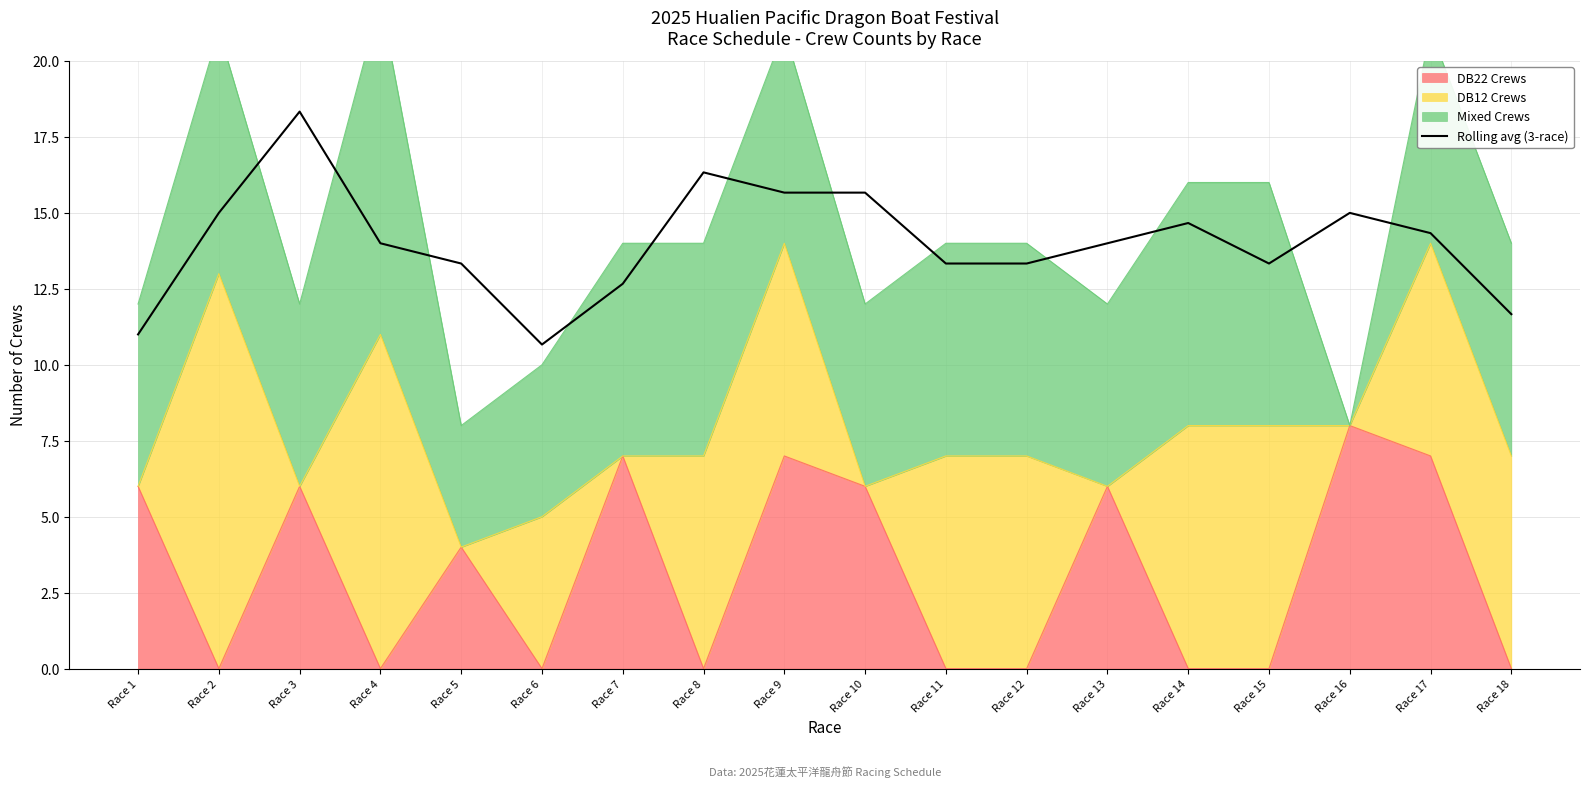

How many lines are shown in the chart?

1